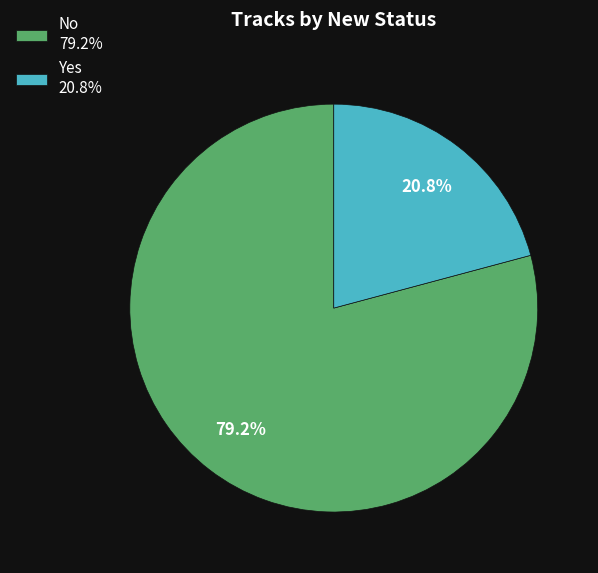

What percentage is the No slice, to the nearest percent?

79%